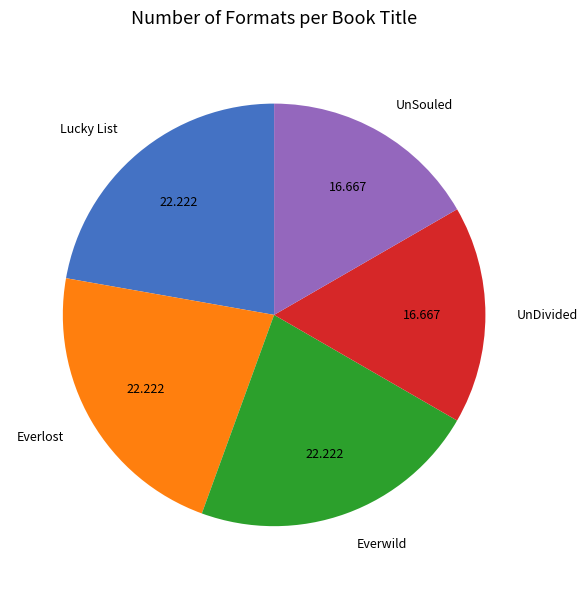

How many slices are in this pie chart?

5